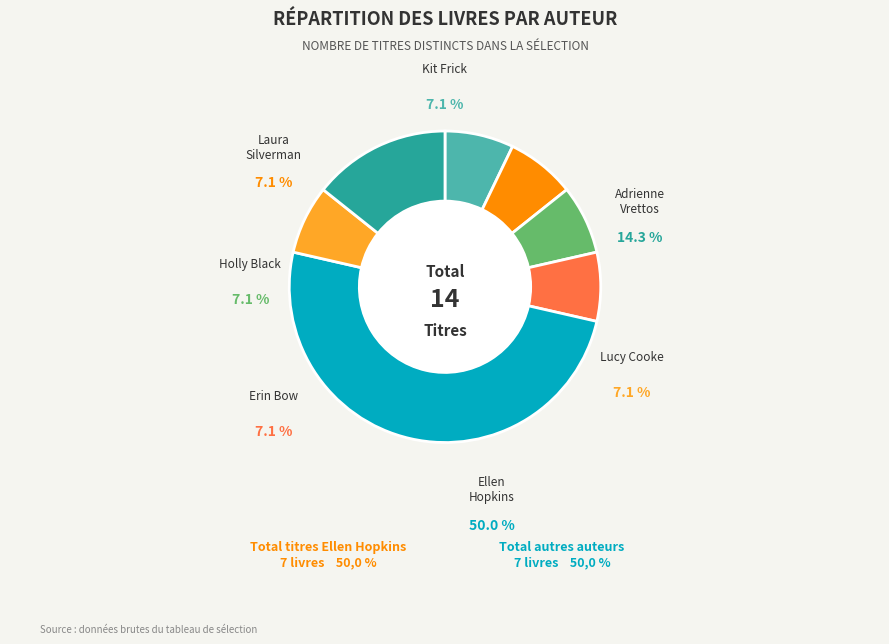

How much of the chart is everything except Adrienne Maria Vrettos?

85.7%